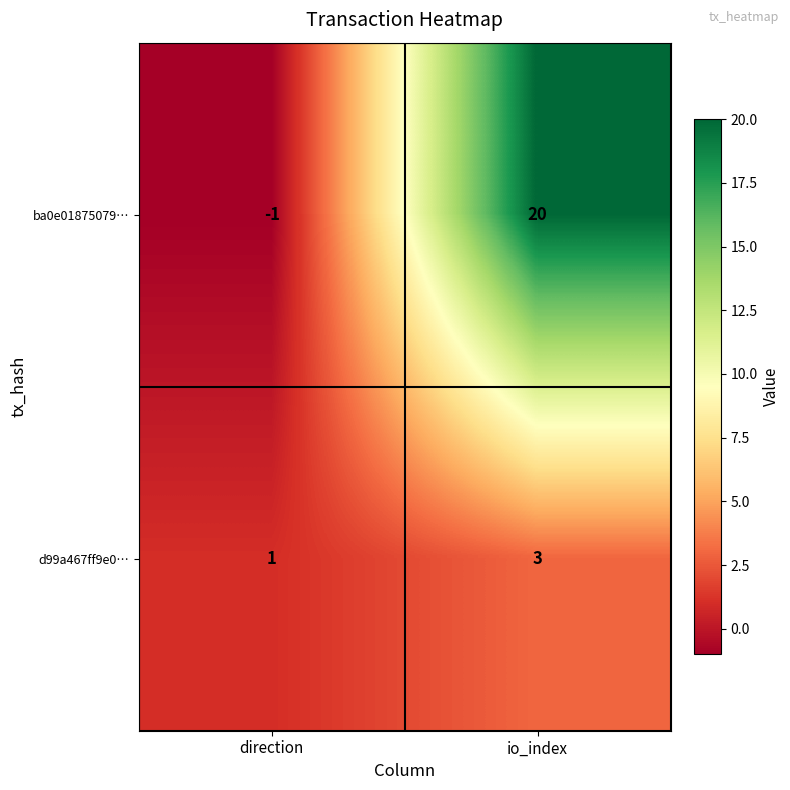

Which series has the widest spread of values?

ba0e01875079…